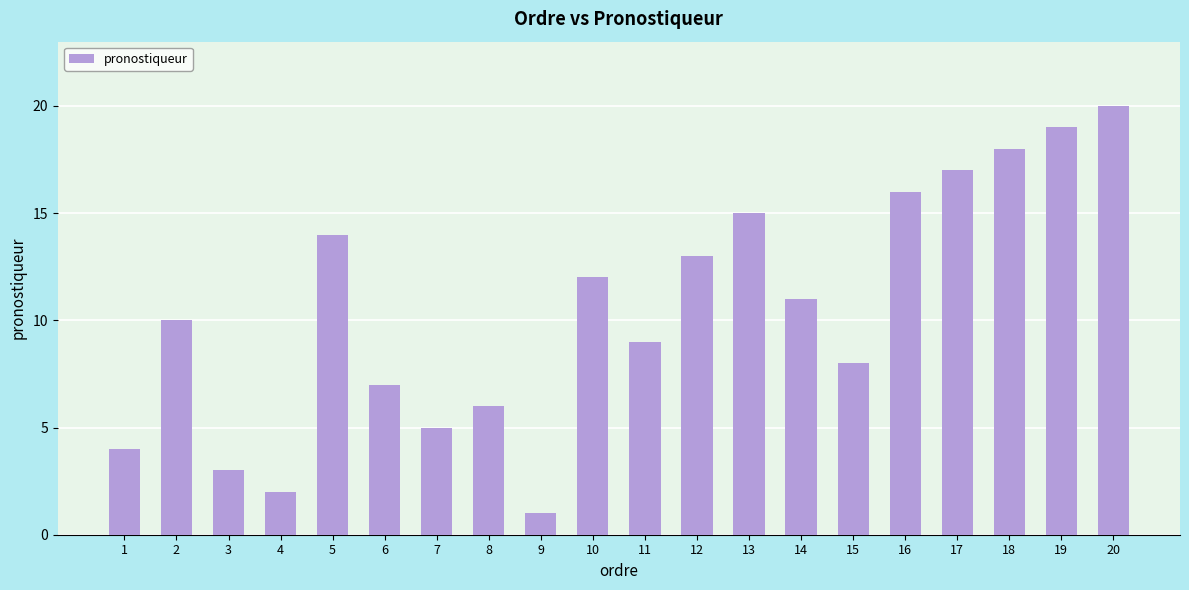

Reading right to left, transcribe all the data shown in this chart.

20	19	18	17	16	8	11	15	13	9	12	1	6	5	7	14	2	3	10	4